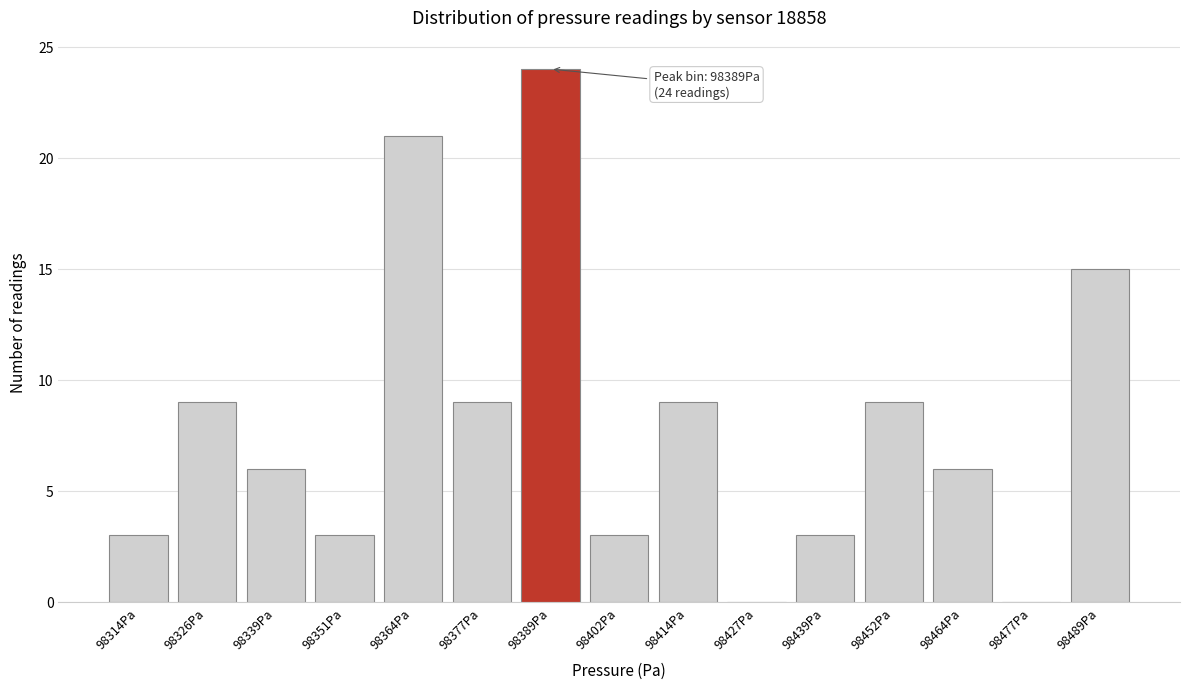

Reading left to right, transcribe all the data shown in this chart.

98314Pa=3	98326Pa=9	98339Pa=6	98351Pa=3	98364Pa=21	98377Pa=9	98389Pa=24	98402Pa=3	98414Pa=9	98427Pa=0	98439Pa=3	98452Pa=9	98464Pa=6	98477Pa=0	98489Pa=15